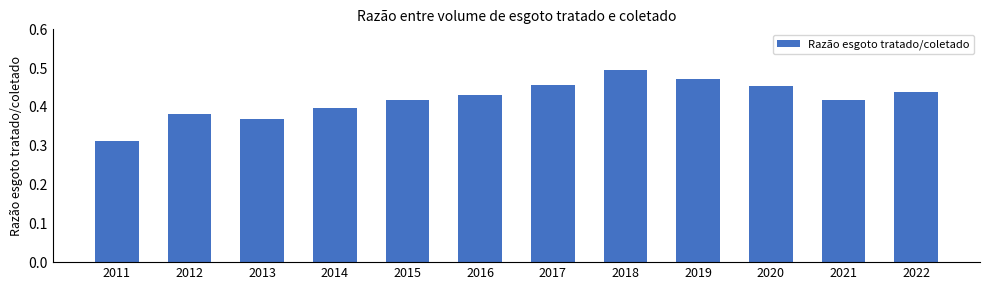

Does the chart contain stacked bars?

No